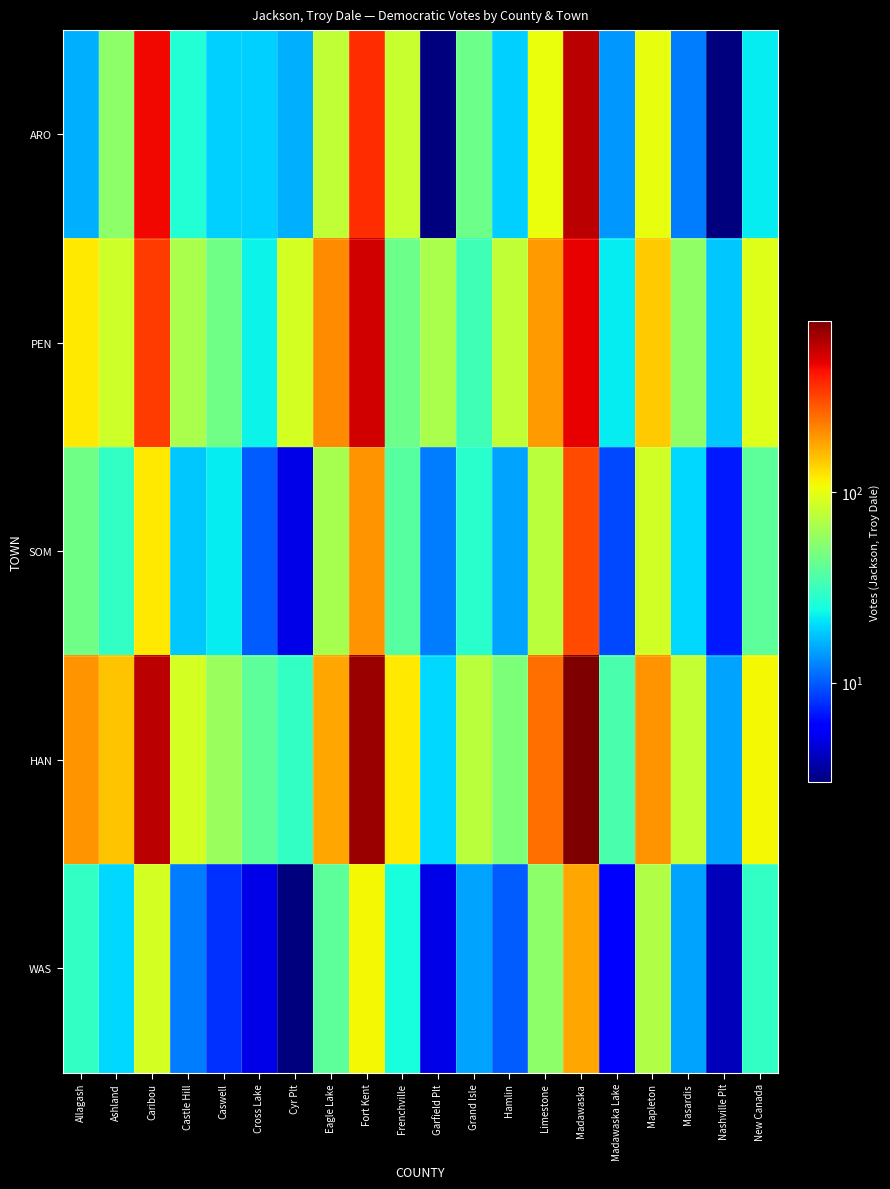

What is the total value across all series at Allagash?

411